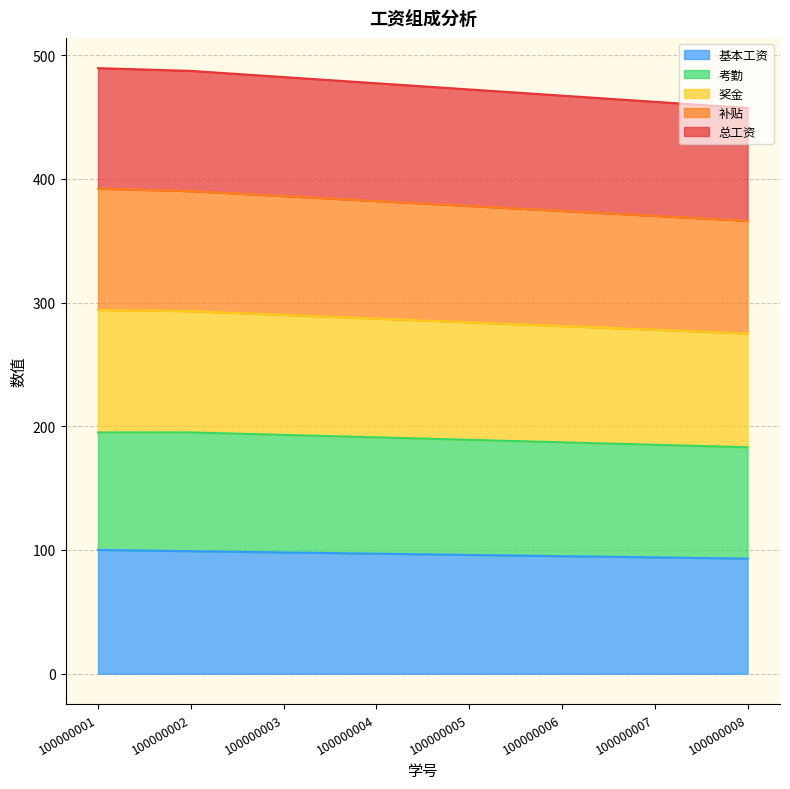

Between 100000007 and 100000004, which is larger?

100000004